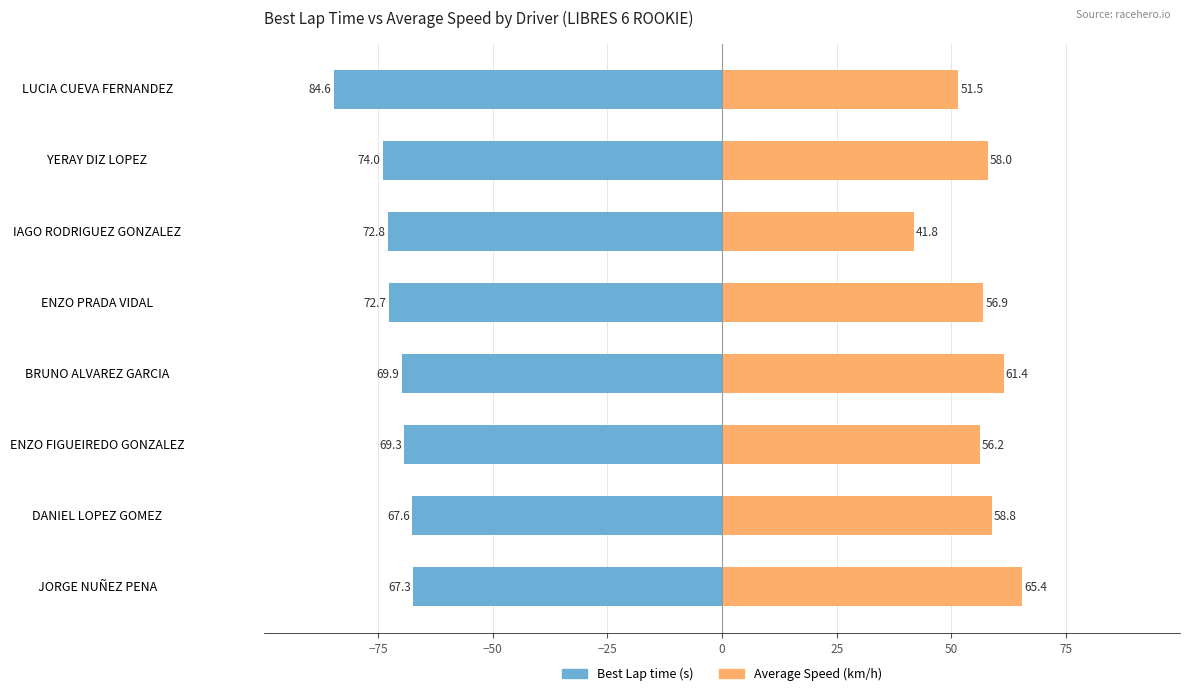

Does the chart contain stacked bars?

No